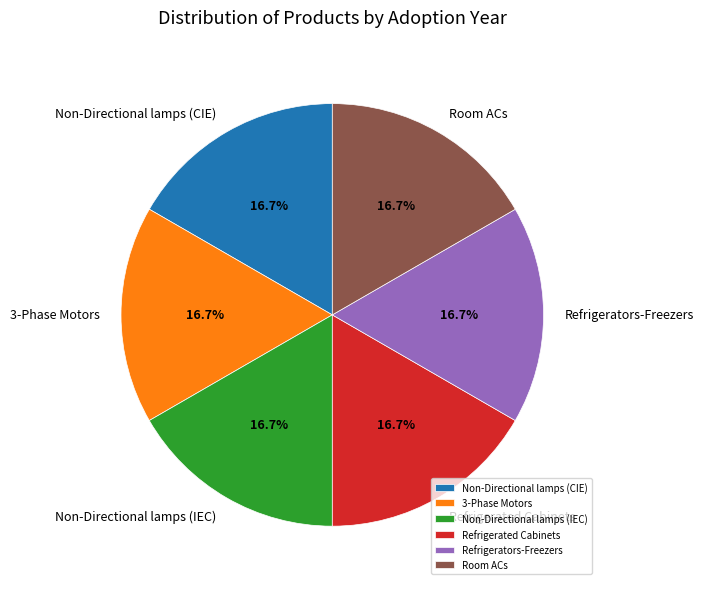

To the nearest percent, what is the combined percentage of Refrigerated Cabinets and Refrigerators-Freezers?

33%